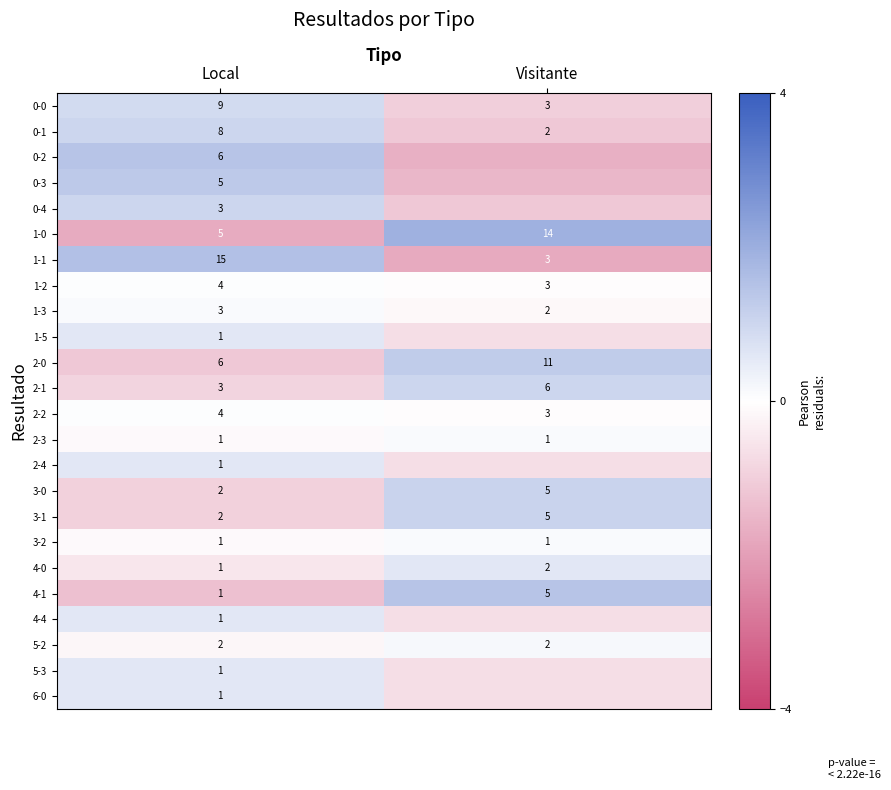

How many values in row_0 are above zero?

1